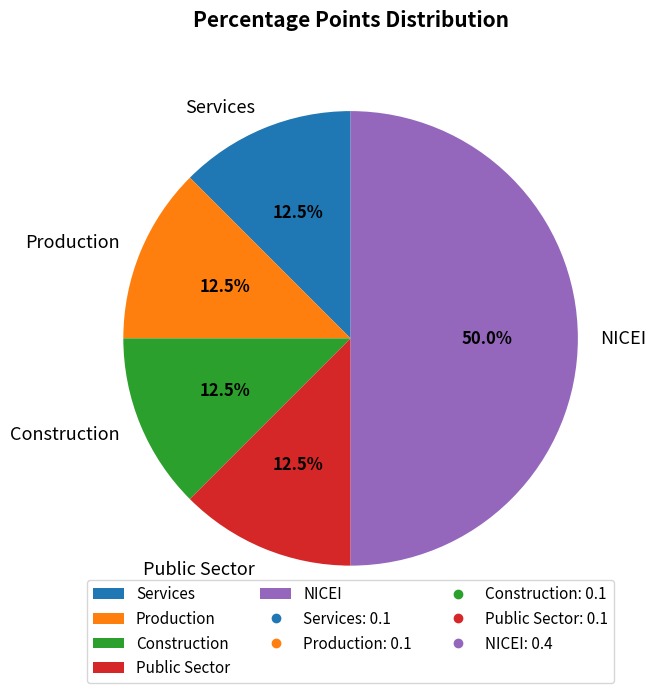

Which category has the biggest portion of the pie?

NICEI